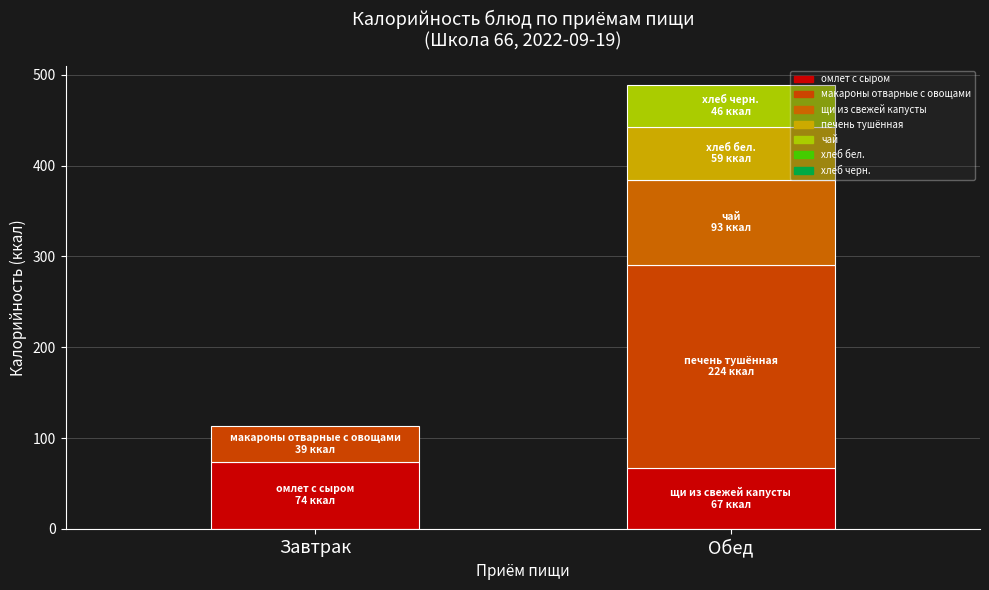

At how many categories does at least one series exceed 172?

1